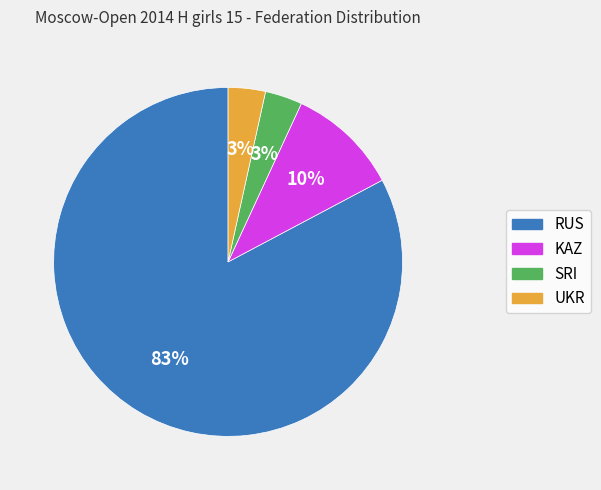

To the nearest percent, what is the average slice percentage?

25%